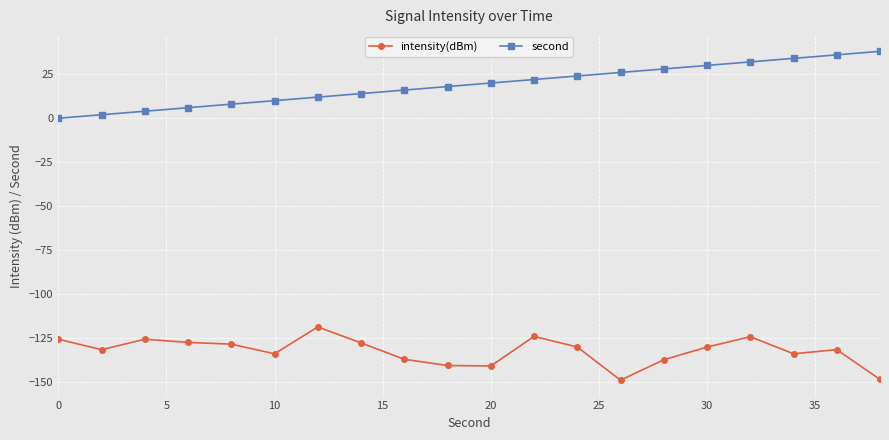

Which series has the largest total across all categories?

second